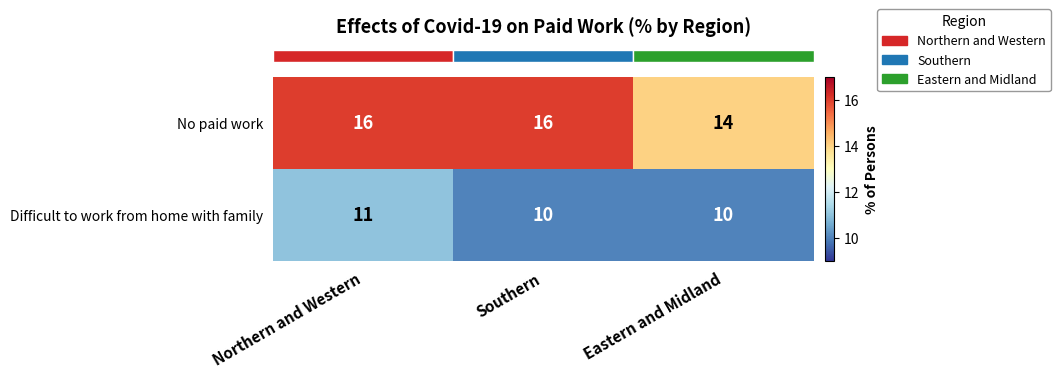

At which label does Difficult to work from home with family reach its peak?

Northern and Western